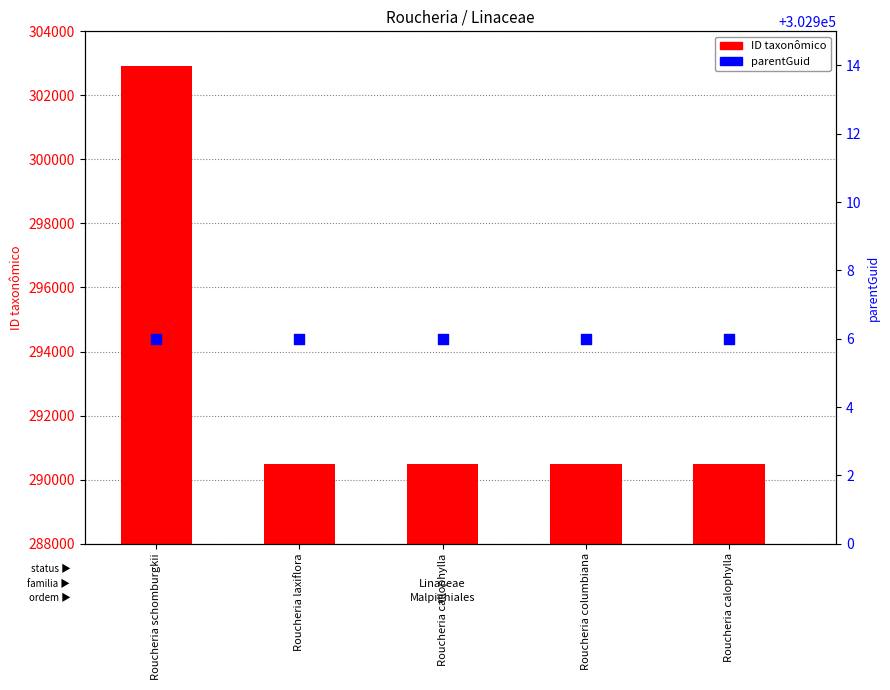

Which series has the largest total across all categories?

parentGuid